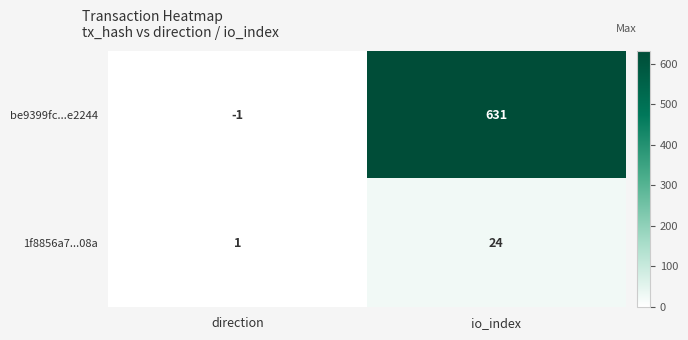

Reading left to right, what are all the values shown in this chart?

be9399fc...e2244: -1	631
1f8856a7...08a: 1	24